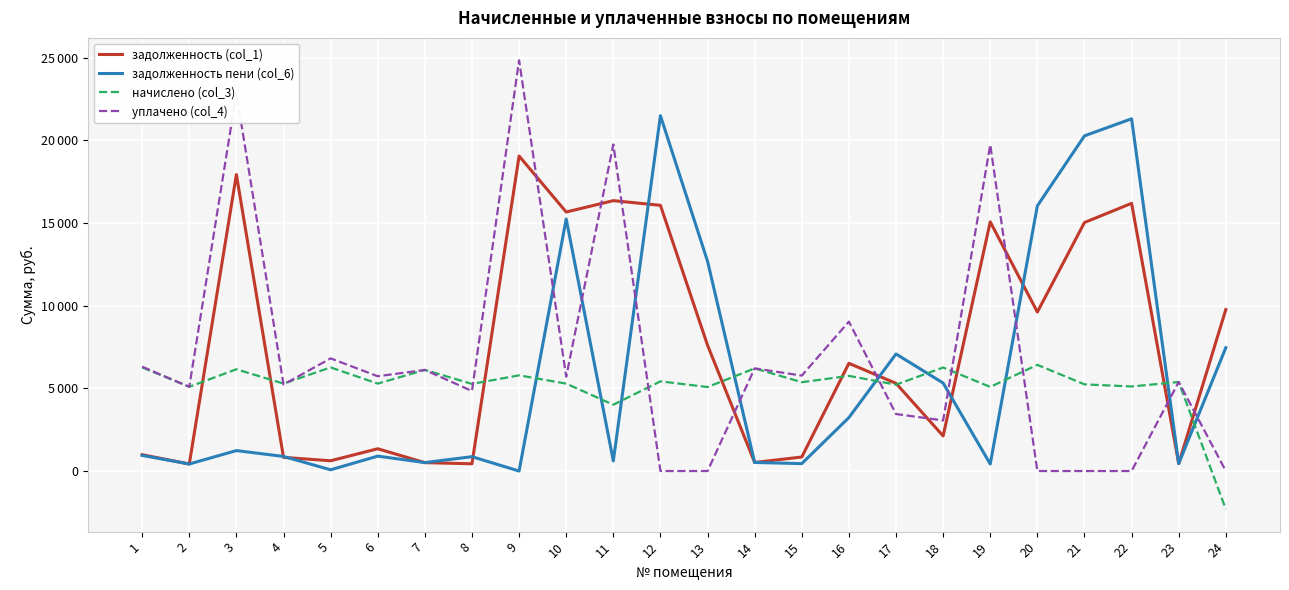

List the series in order of their peak value, lowest first.

начислено (col_3), задолженность (col_1), задолженность пени (col_6), уплачено (col_4)